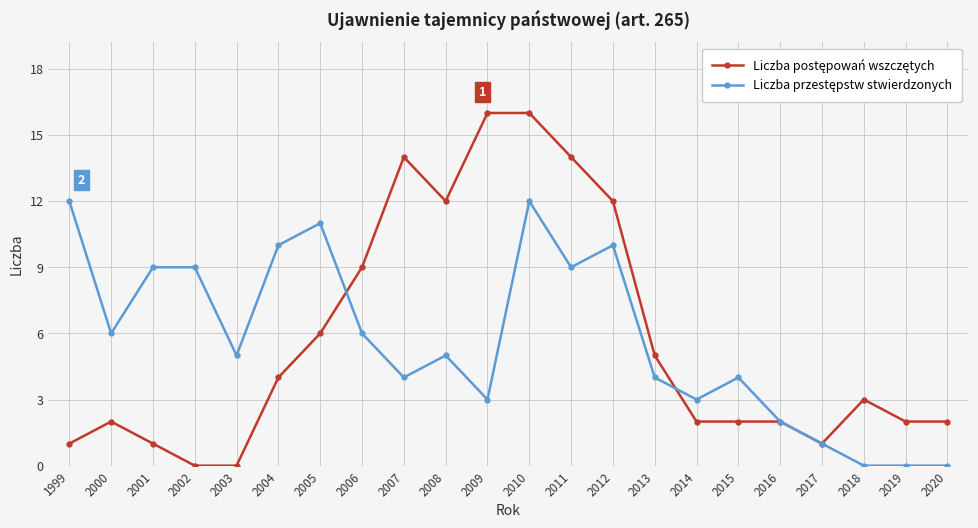

What is the total value across all series at 2016?

4